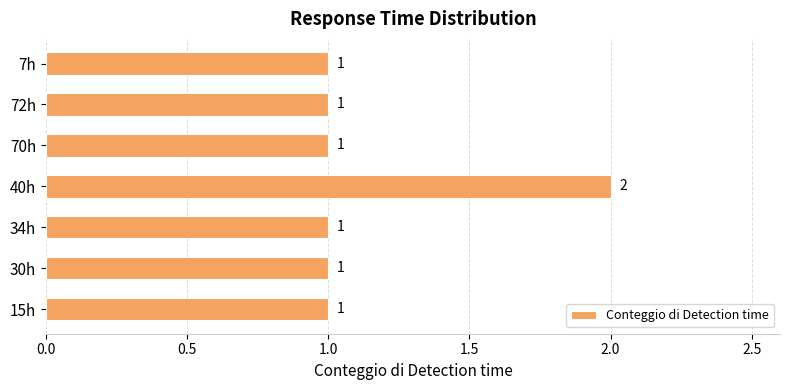

What is the sum of all values?

8